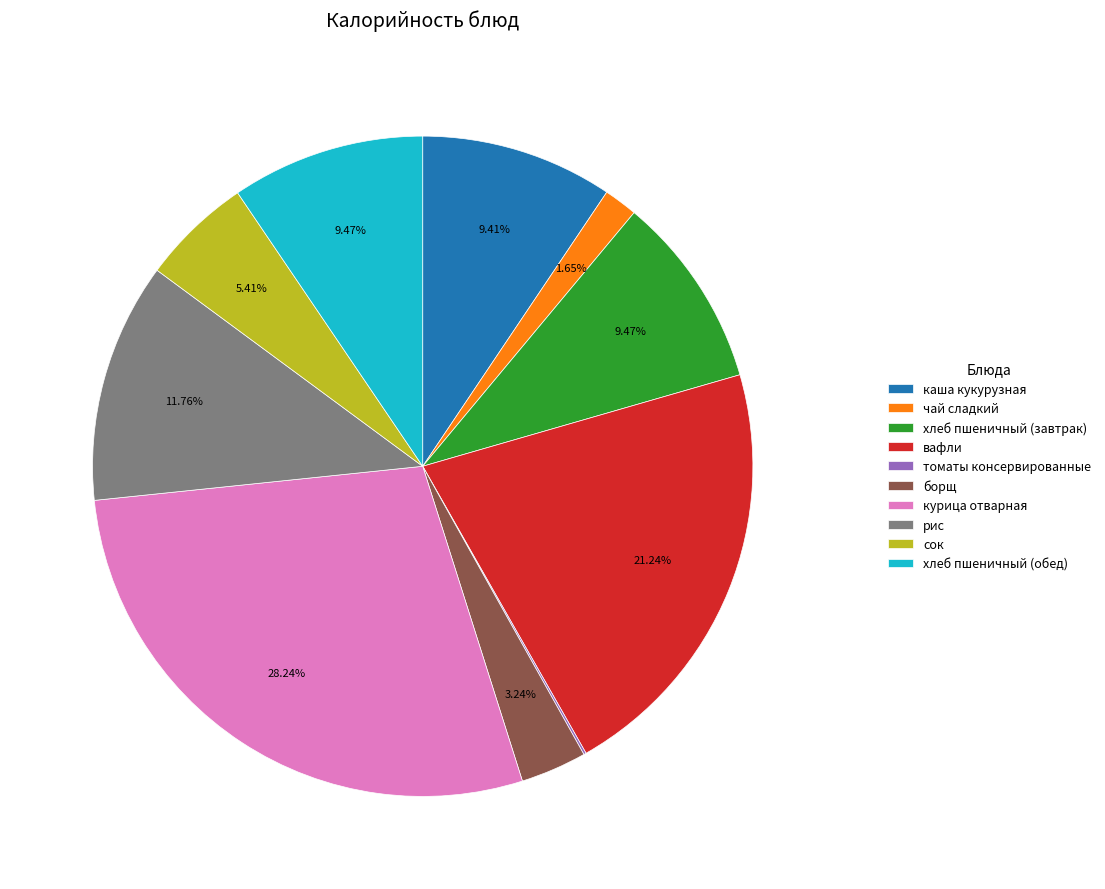

How much of the chart is everything except борщ?

96.8%